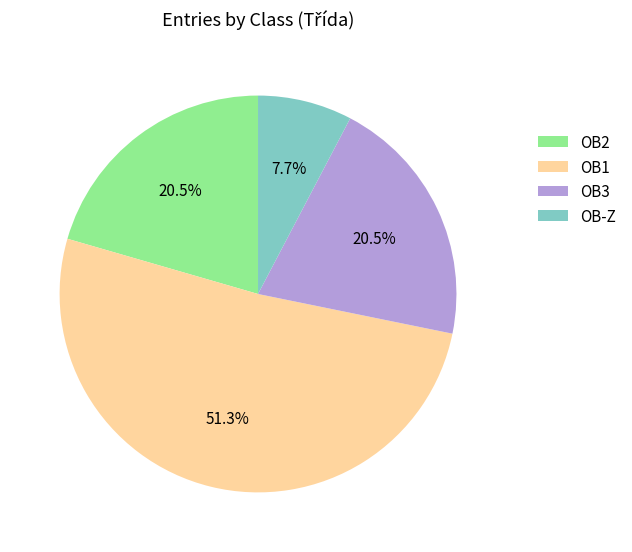

Which category has the biggest portion of the pie?

OB1